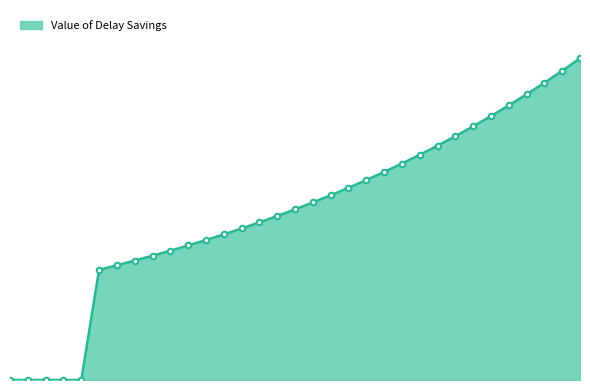

Which label corresponds to the largest value in the chart?

2050